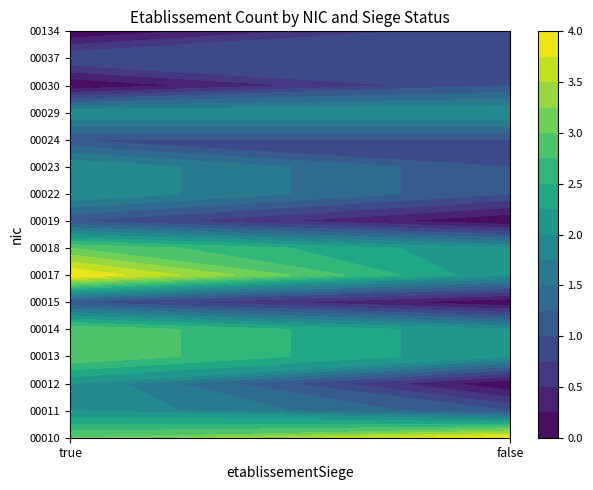

At which category is the sum across all series the highest?

true